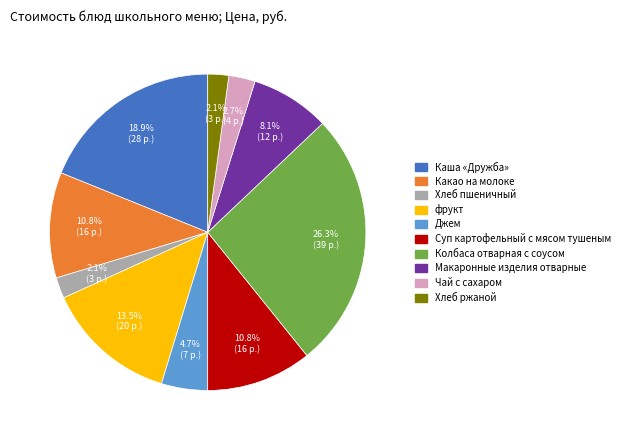

Is there a majority slice in this chart?

No